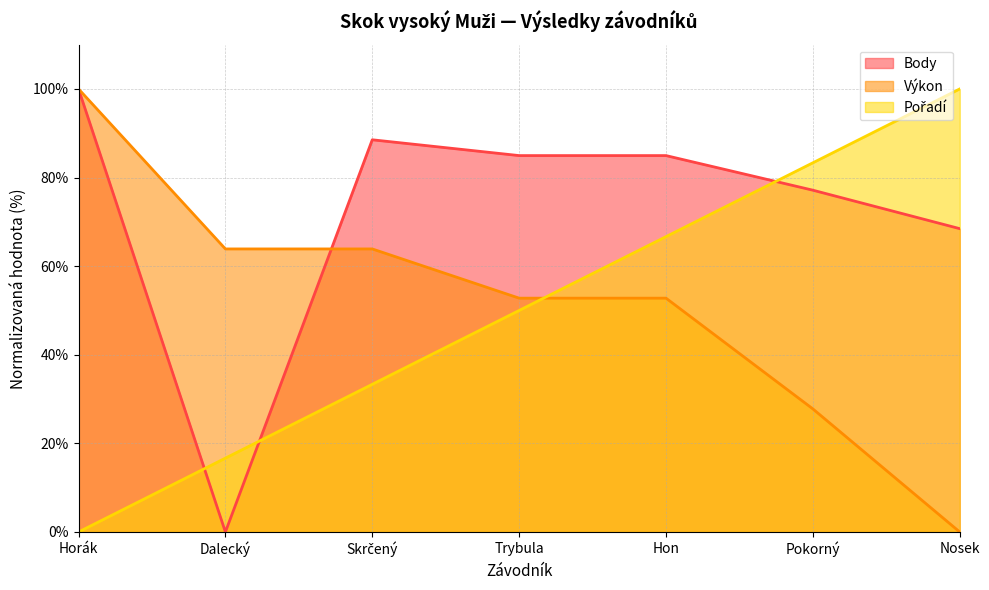

What is the difference between the Body values at Trybula and Dalecký?

85.0